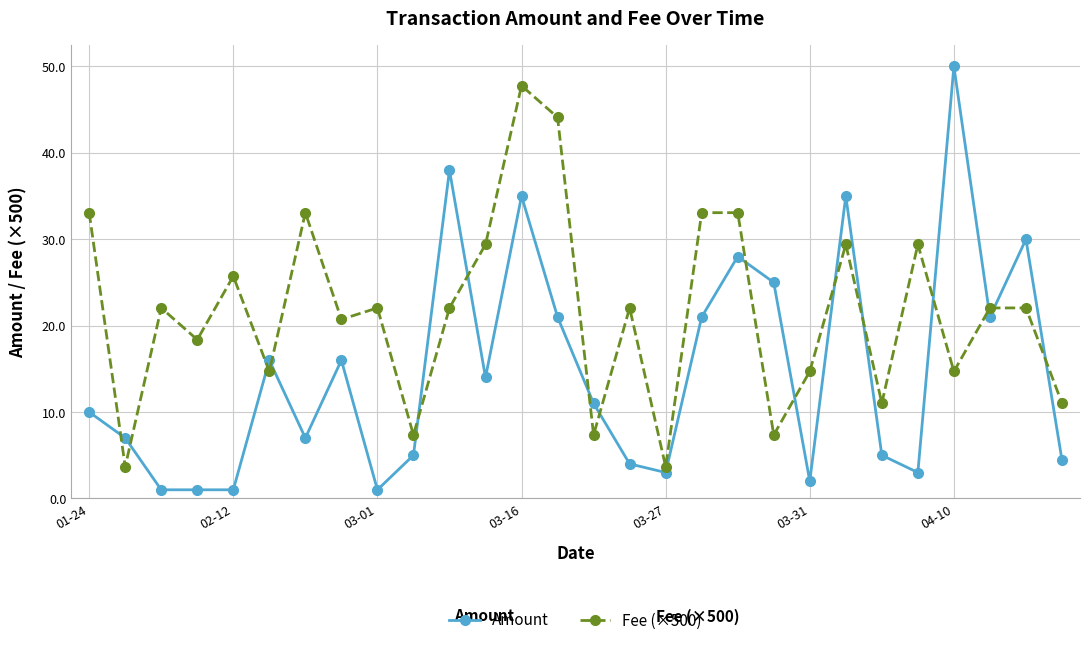

What is the value of the Amount point at the 14th from the left?

21.0